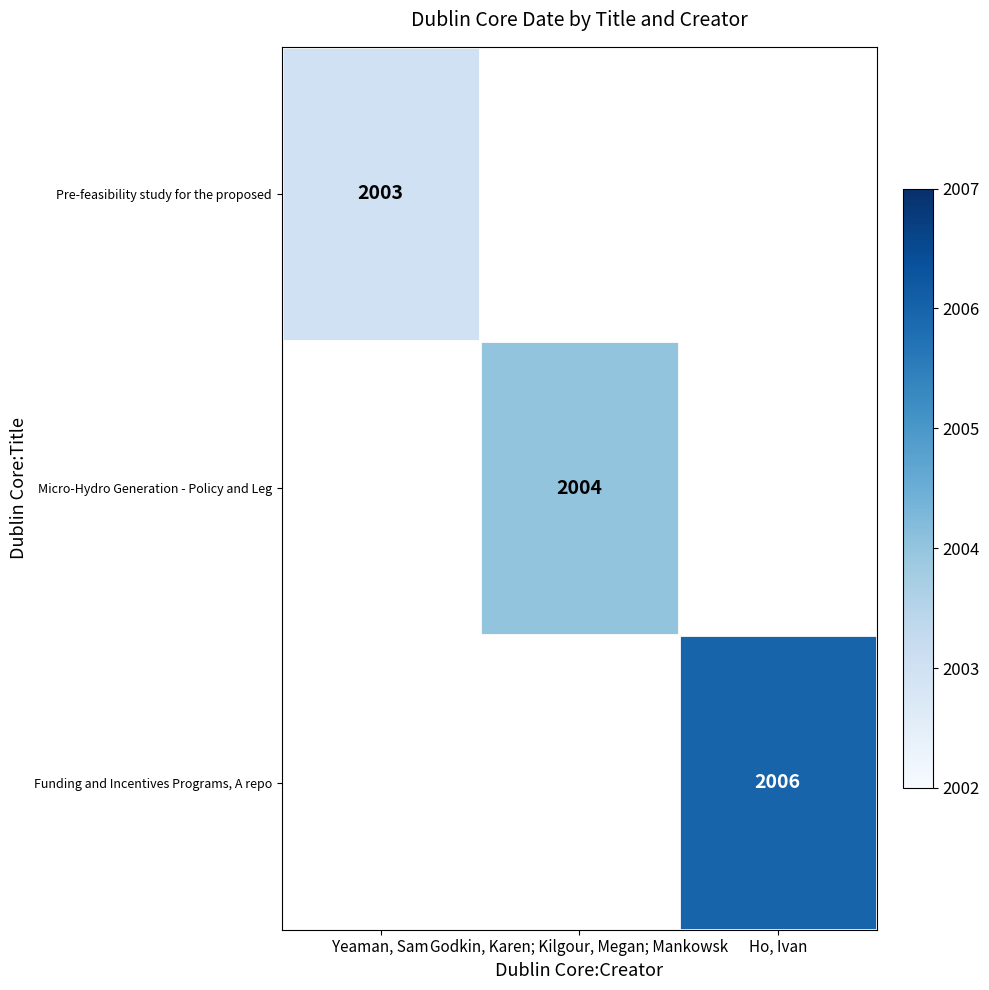

What is the maximum value shown in the chart?

2006.0